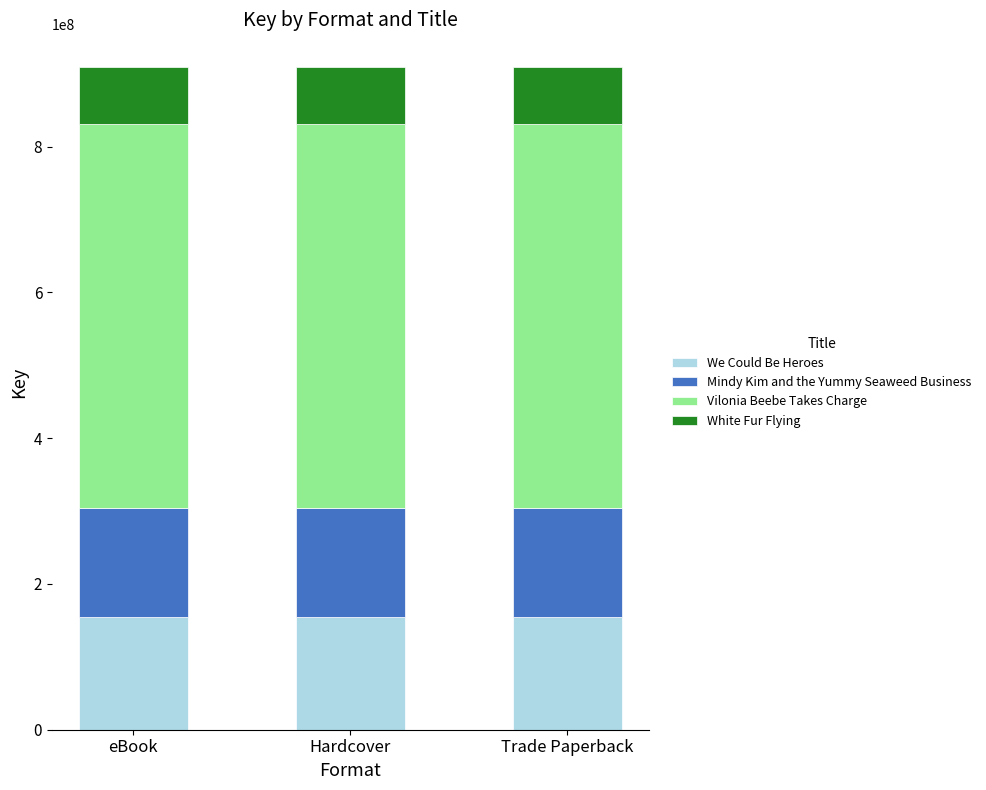

The We Could Be Heroes series shows 256009468 at eBook. True or false?

False